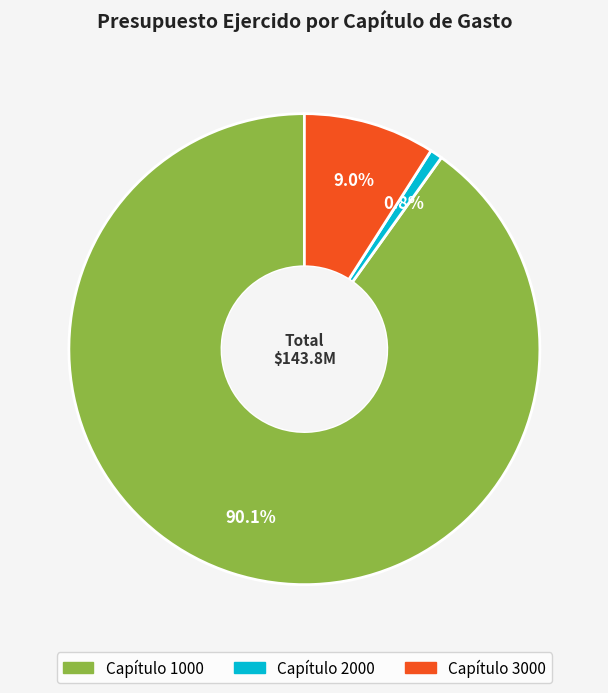

Is there a majority slice in this chart?

Yes